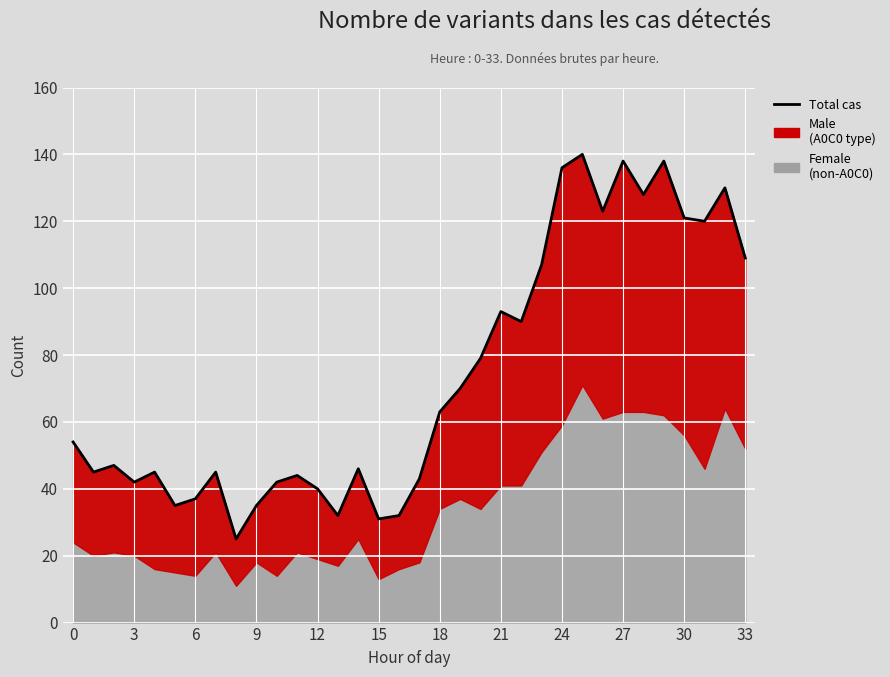

What is the label of the 22nd point from the left?

21